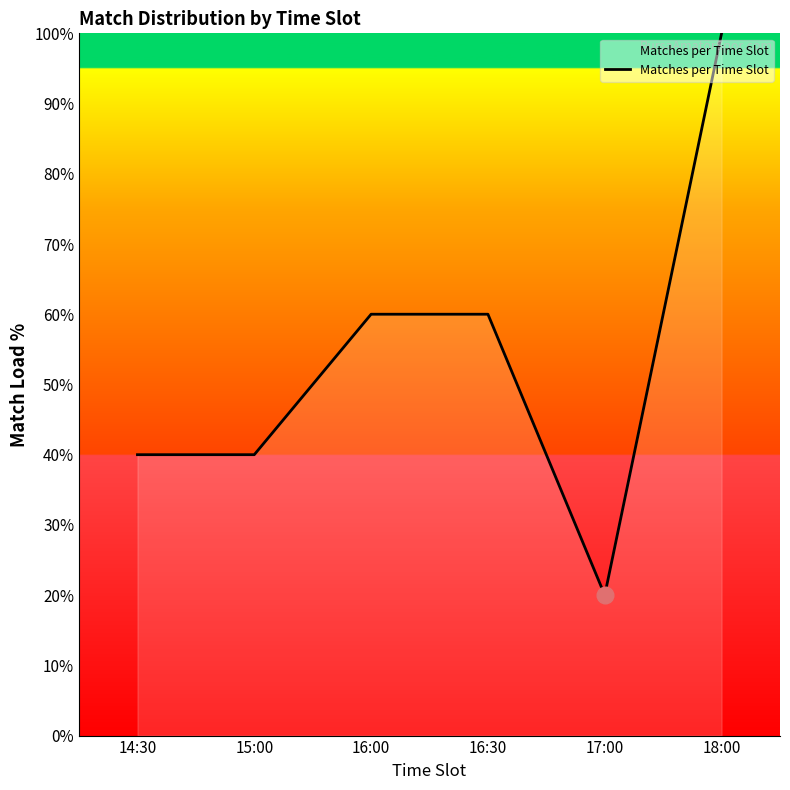

Reading right to left, what are all the values shown in this chart?

100	20	60	60	40	40